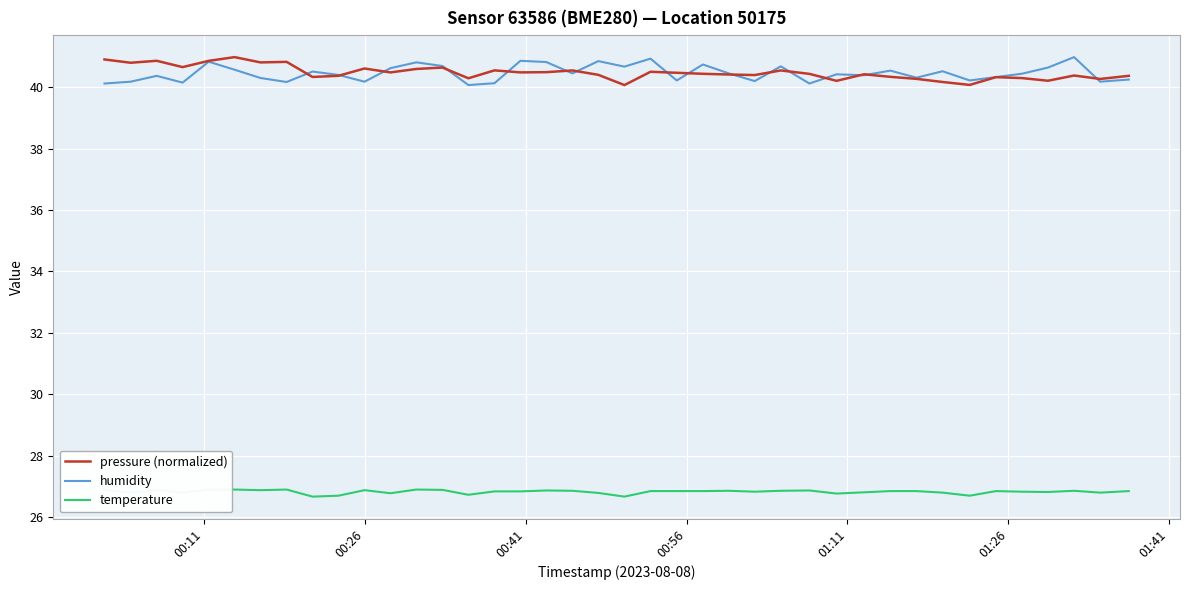

What is the highest value of the pressure (normalized) series?

41.0